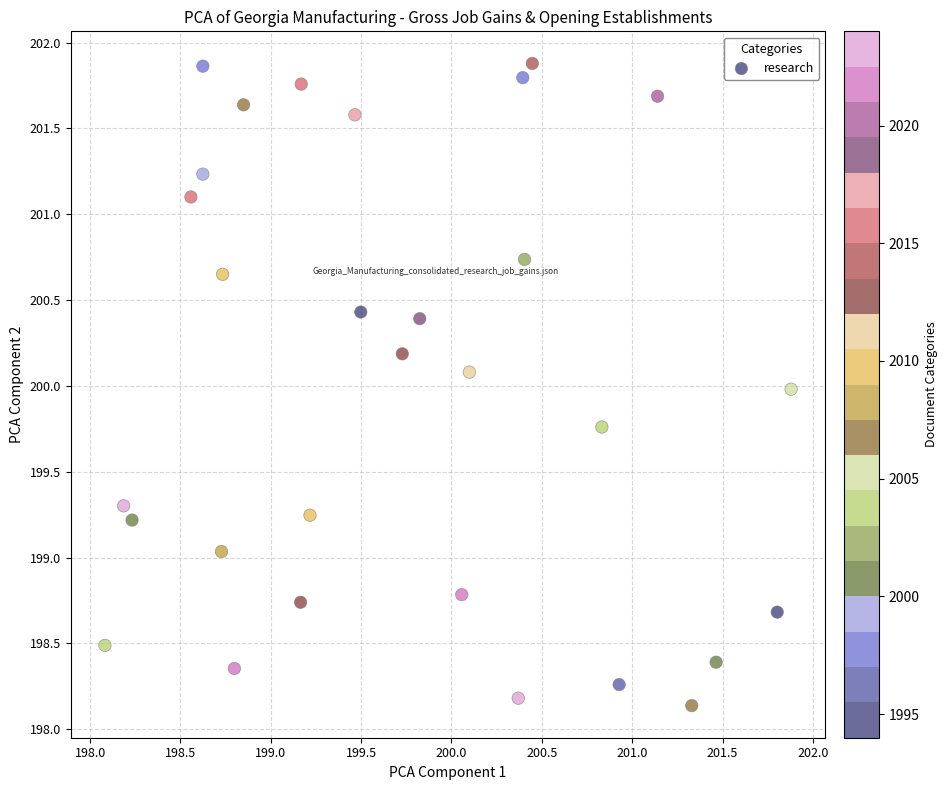

What is the range of Y values (max minus min)?

3.7